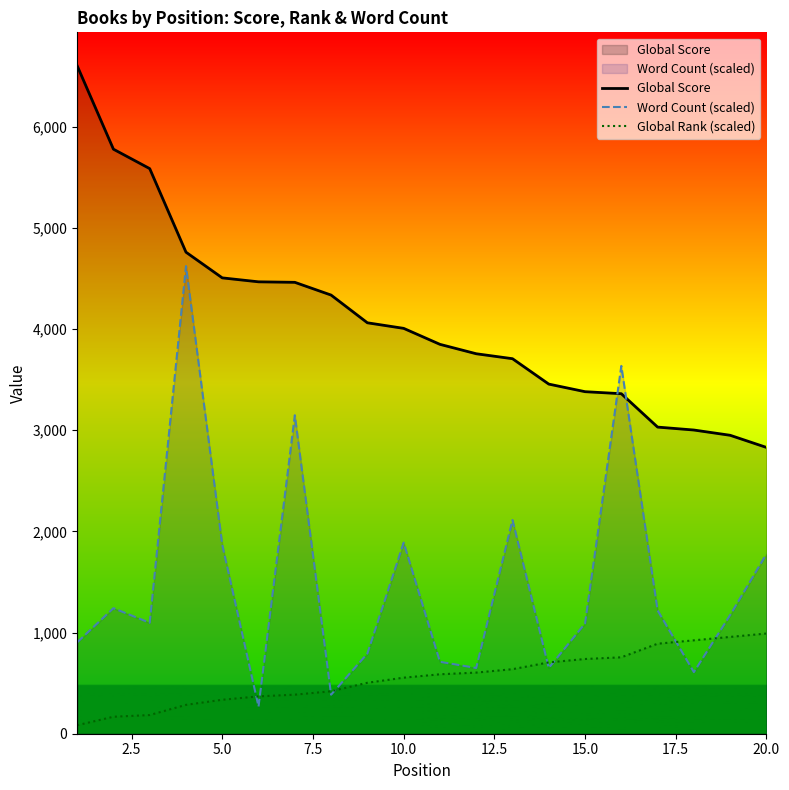

List the series in order of their overall mean, lowest first.

Global Rank (scaled), Word Count (scaled), Global Score